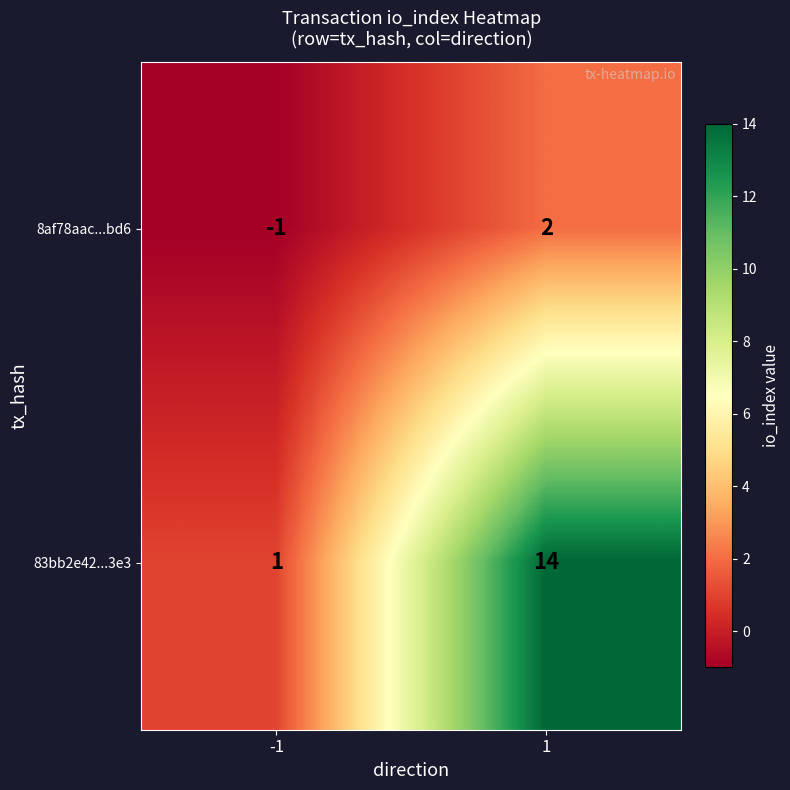

At how many categories does at least one series exceed 9?

1